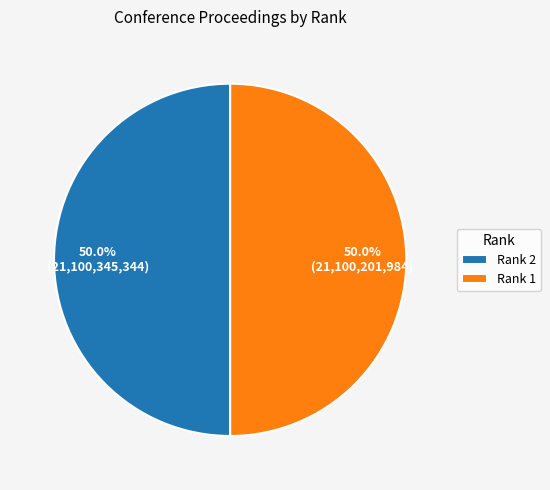

Is the sum of Rank 1 and Rank 2 greater than half?

Yes